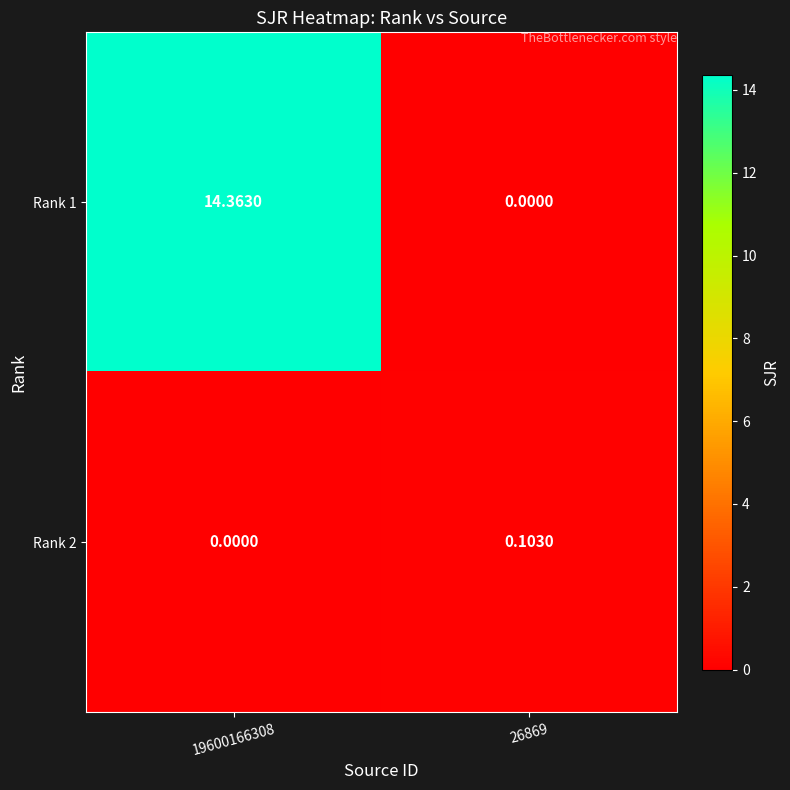

Rank the series at 26869 from highest to lowest value.

Rank 2, Rank 1